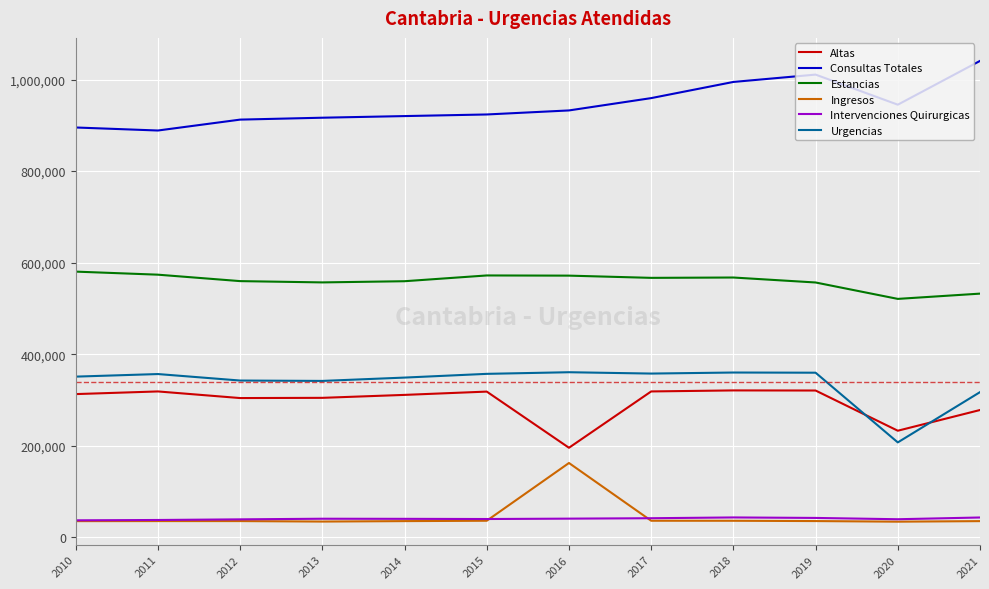

Which series has the largest total across all categories?

Consultas Totales